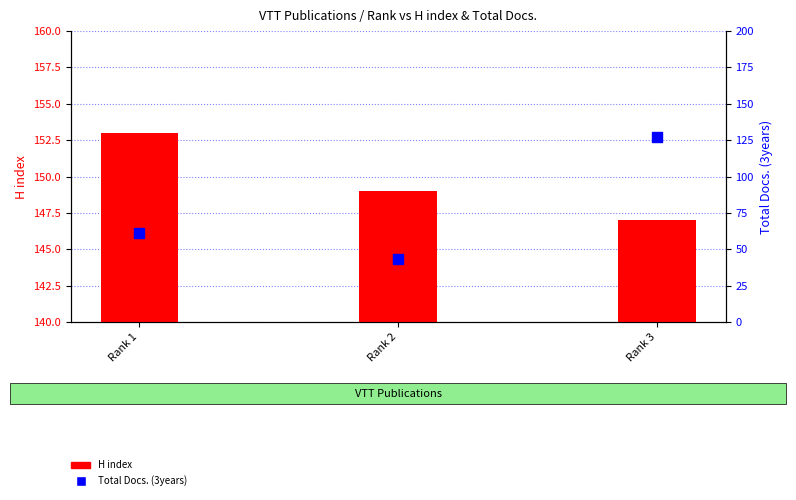

Which series reaches the maximum Y coordinate?

H index